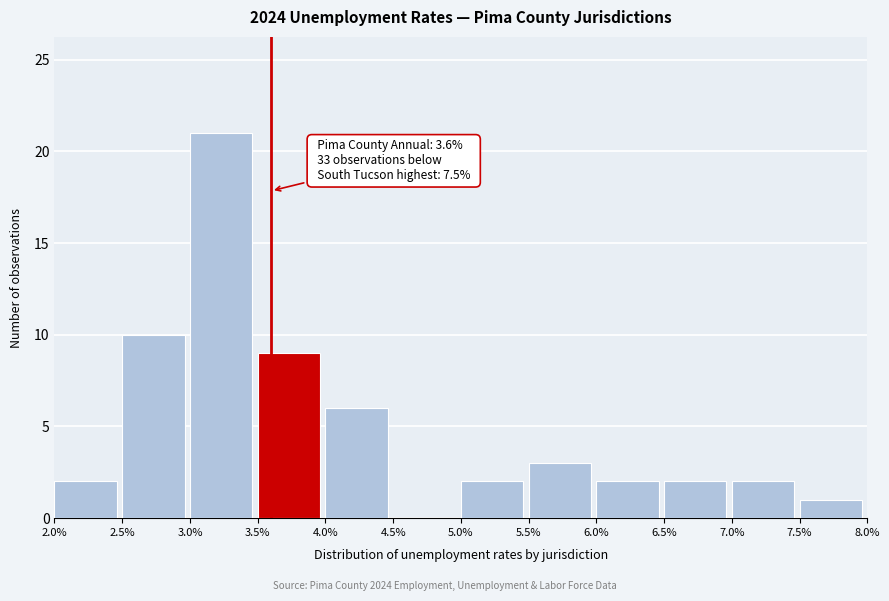

Over which range of the x-axis is the bar tallest?

3.0% to 3.5%